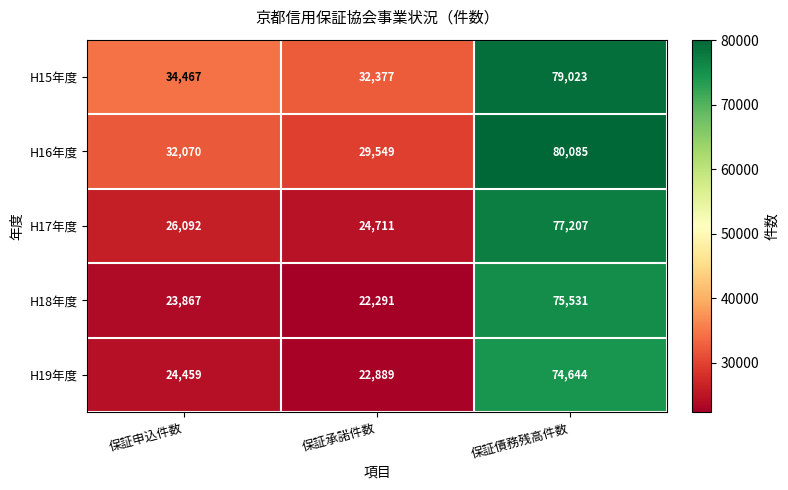

Reading right to left, what are all the values shown in this chart?

H15年度: 79023	32377	34467
H16年度: 80085	29549	32070
H17年度: 77207	24711	26092
H18年度: 75531	22291	23867
H19年度: 74644	22889	24459